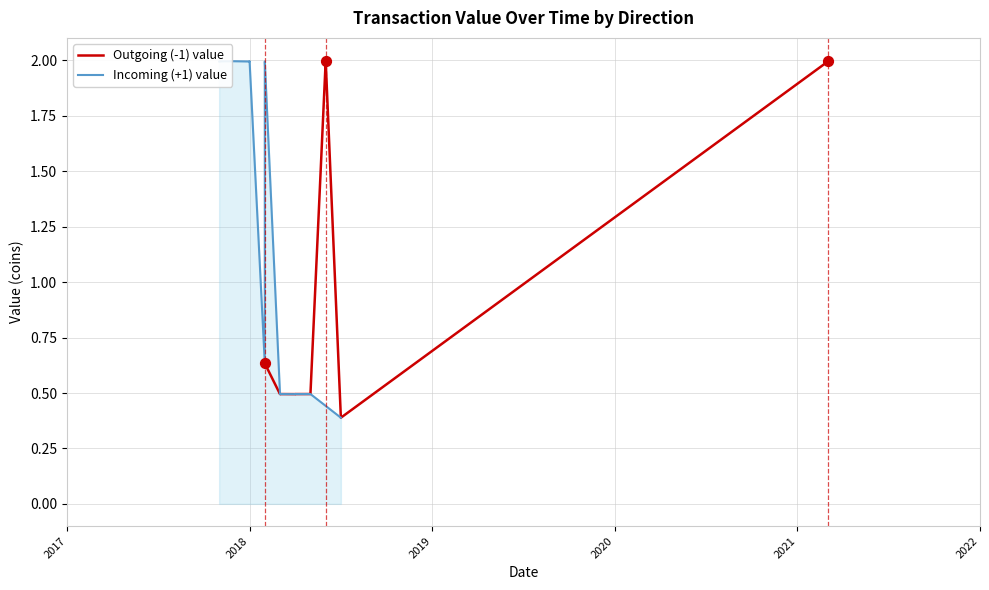

What are all the series names shown in the legend?

Outgoing (-1) value, Incoming (+1) value